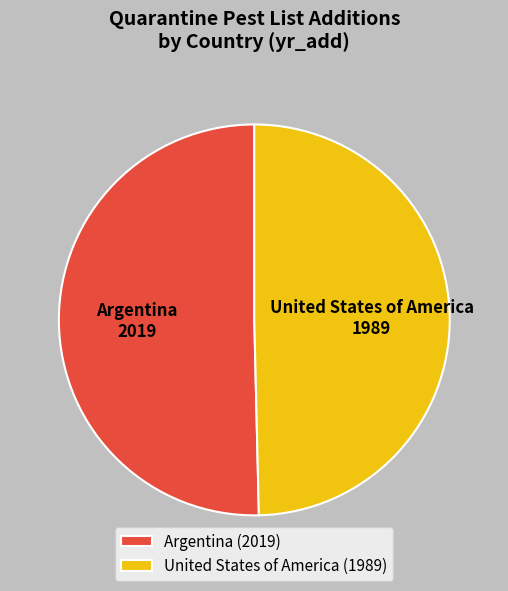

Rank the categories by value from highest to lowest.

Argentina, United States of America